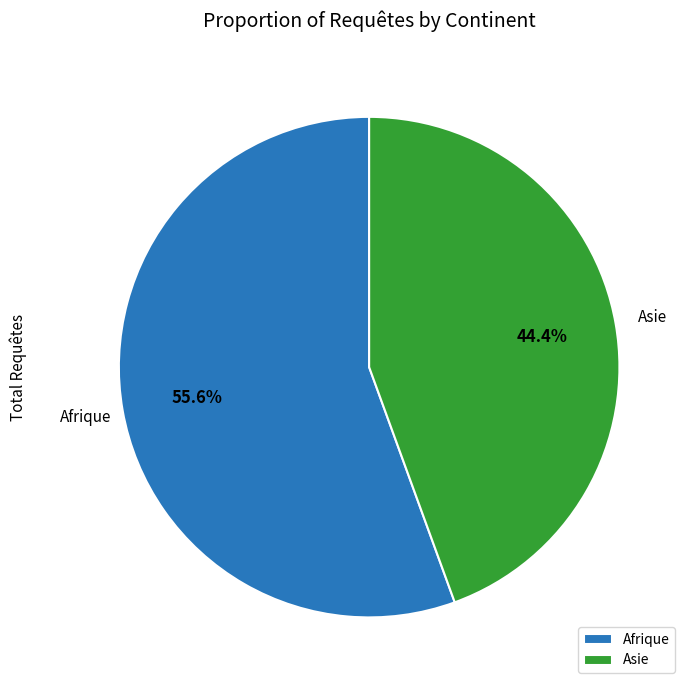

Which slice is the smallest?

Asie